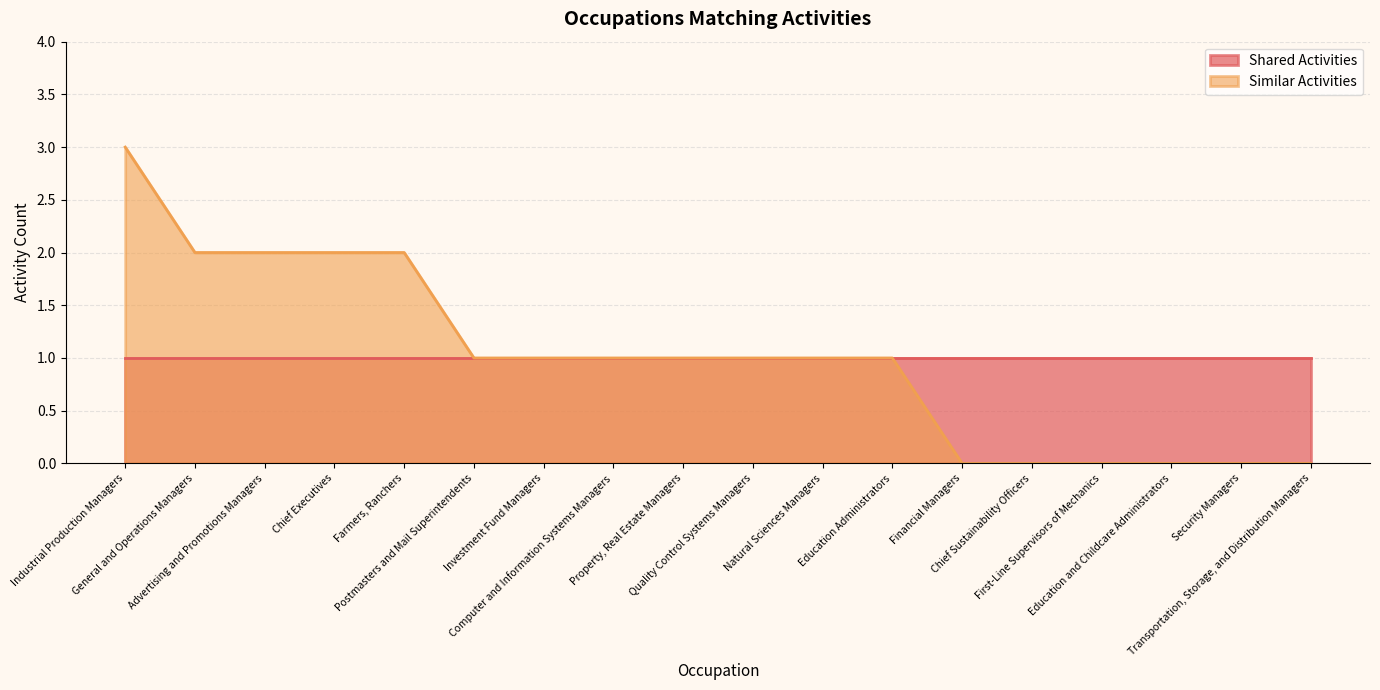

At which label does the data first exceed 1?

Industrial Production Managers